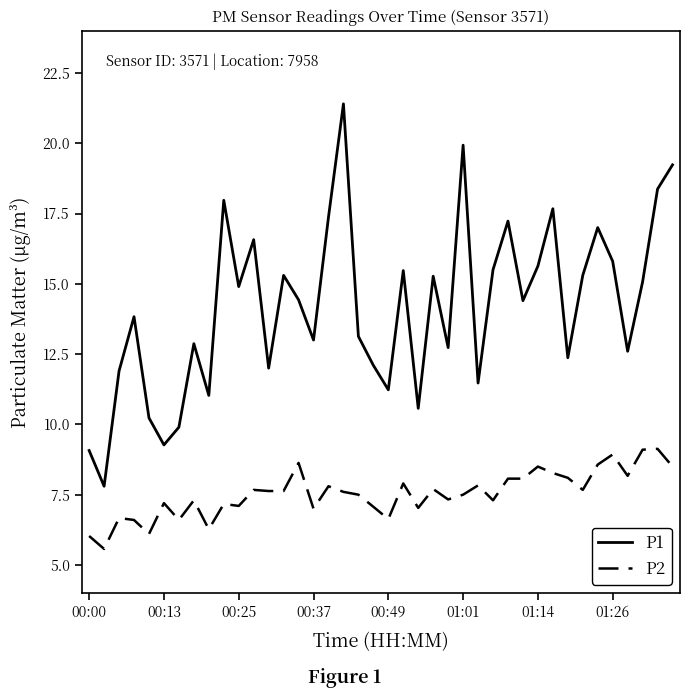

In P1, how many points are lower than both neighbors (excluding endpoints)?

13